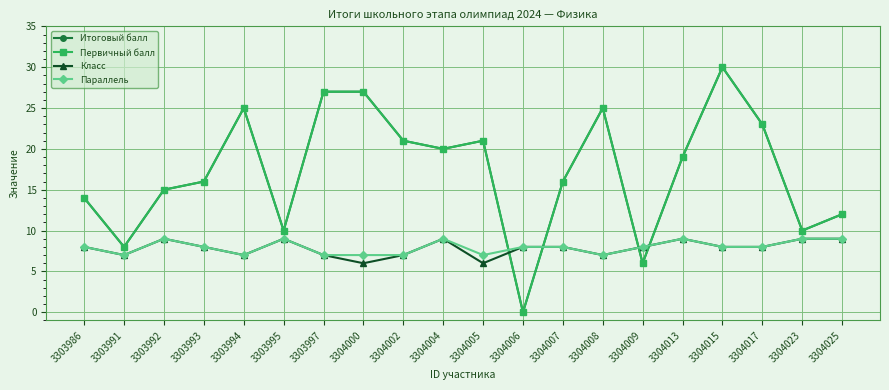

True or false: Первичный балл has more than 0 interior local peaks.

True